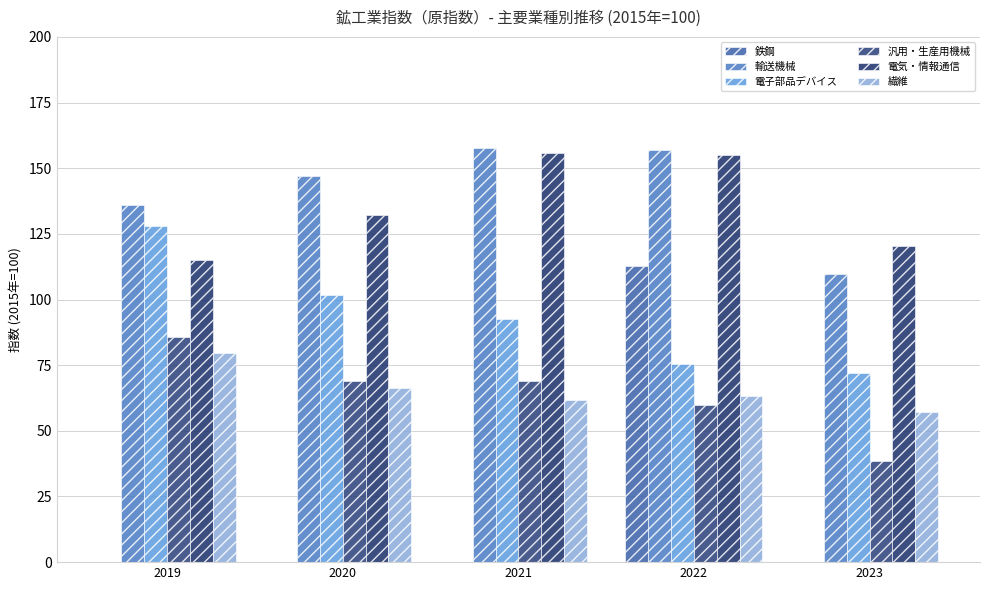

Reading left to right, what are all the values shown in this chart?

鉄鋼: 2019=0.0	2020=0.0	2021=0.0	2022=112.9	2023=0.0
輸送機械: 2019=136.1	2020=147.2	2021=157.7	2022=157.1	2023=109.8
電子部品デバイス: 2019=128.1	2020=101.6	2021=92.7	2022=75.4	2023=72.1
汎用・生産用機械: 2019=85.7	2020=68.9	2021=69.1	2022=59.7	2023=38.6
電気・情報通信: 2019=115.2	2020=132.2	2021=155.7	2022=155.0	2023=120.4
繊維: 2019=79.6	2020=66.2	2021=61.8	2022=63.4	2023=57.0